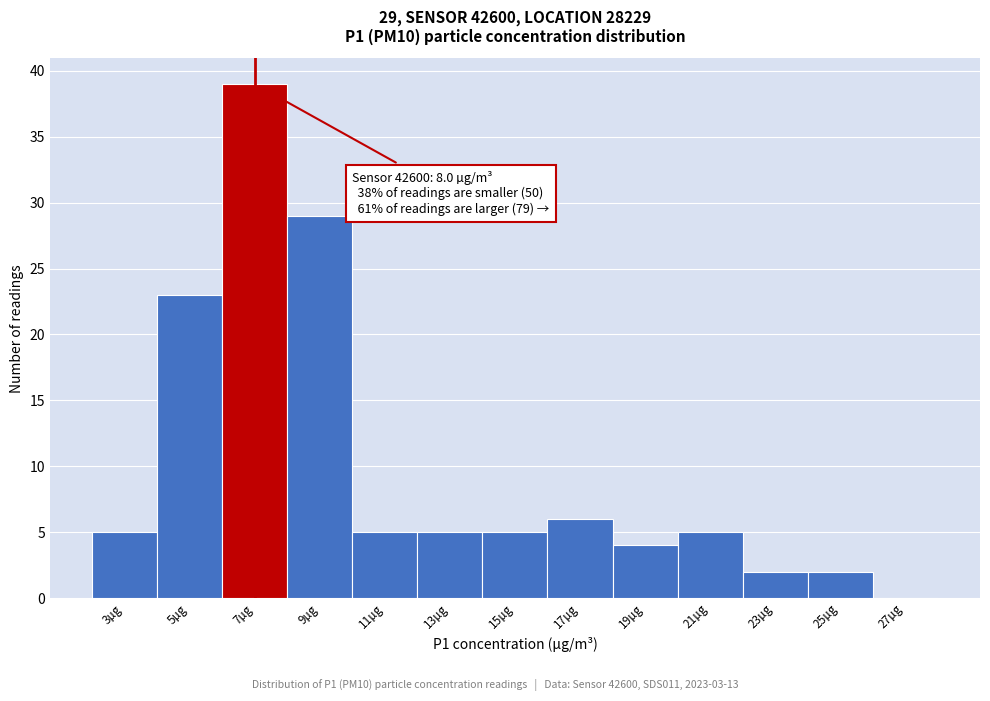

Reading left to right, extract all data points from this chart.

3µg=5	5µg=23	7µg=39	9µg=29	11µg=5	13µg=5	15µg=5	17µg=6	19µg=4	21µg=5	23µg=2	25µg=2	27µg=0